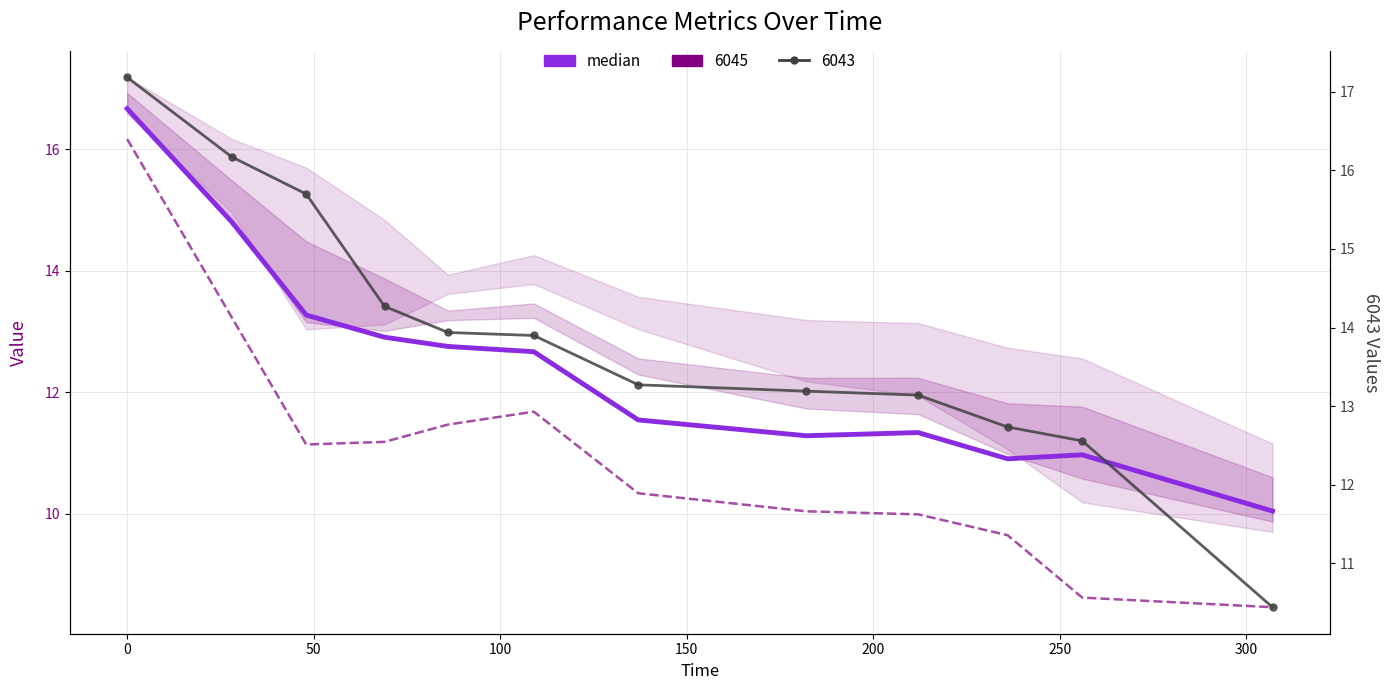

What is the value of the 12th point from the left?

10.0